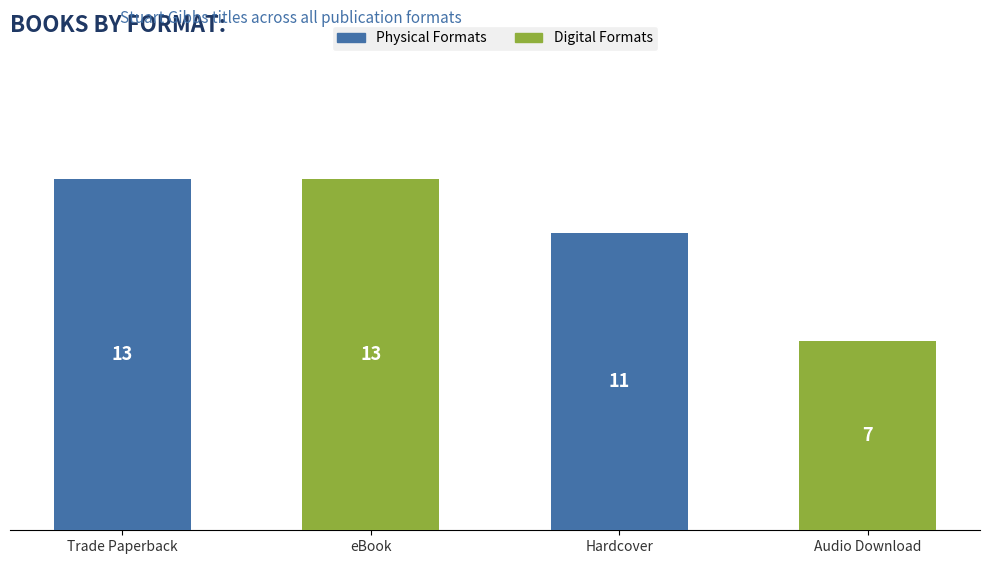

What value does the data have at Trade Paperback?

13